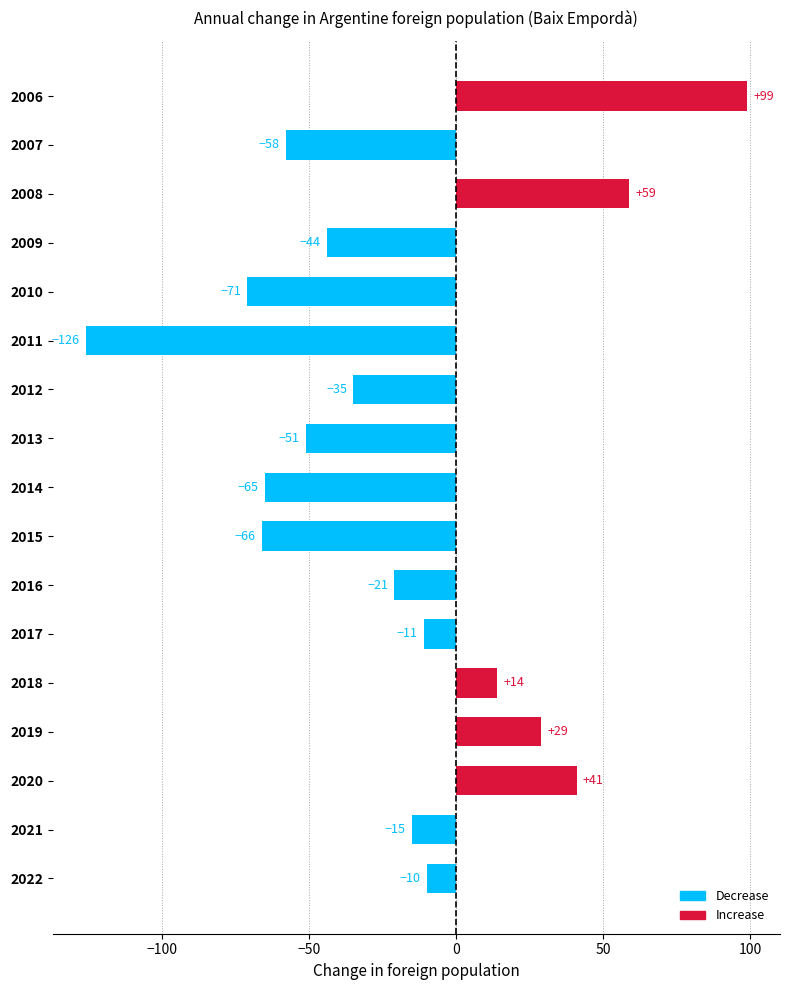

Rank the categories by value from lowest to highest.

2011, 2010, 2015, 2014, 2007, 2013, 2009, 2012, 2016, 2021, 2017, 2022, 2018, 2019, 2020, 2008, 2006